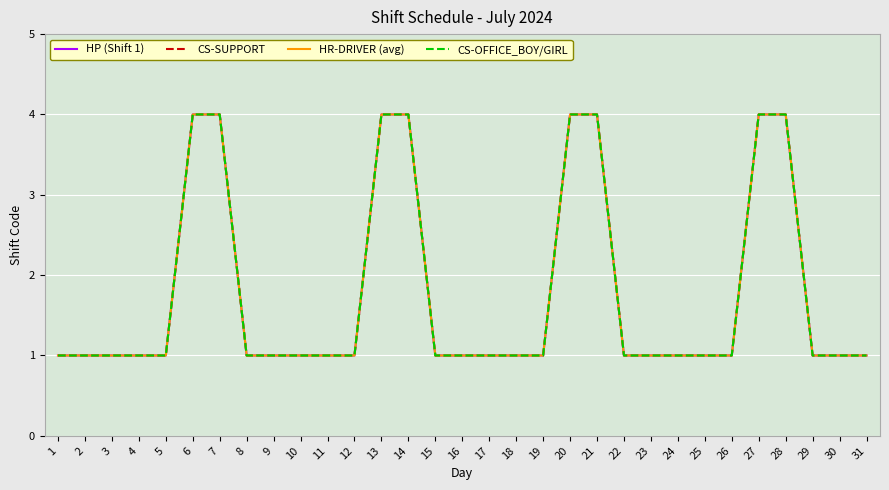

What is the total value across all series at 24?

4